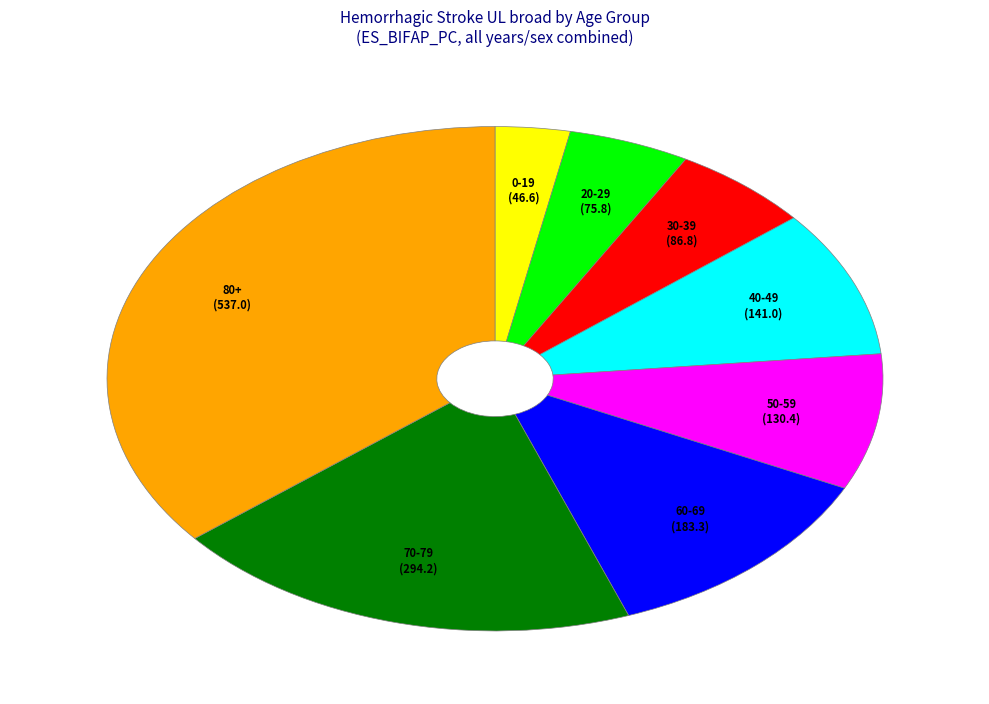

Does any single category account for the majority?

No